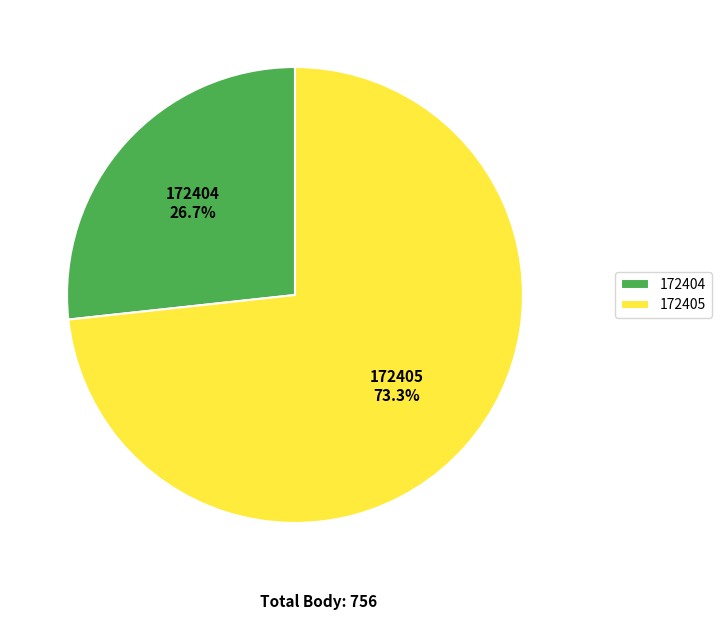

Does any single category account for the majority?

Yes